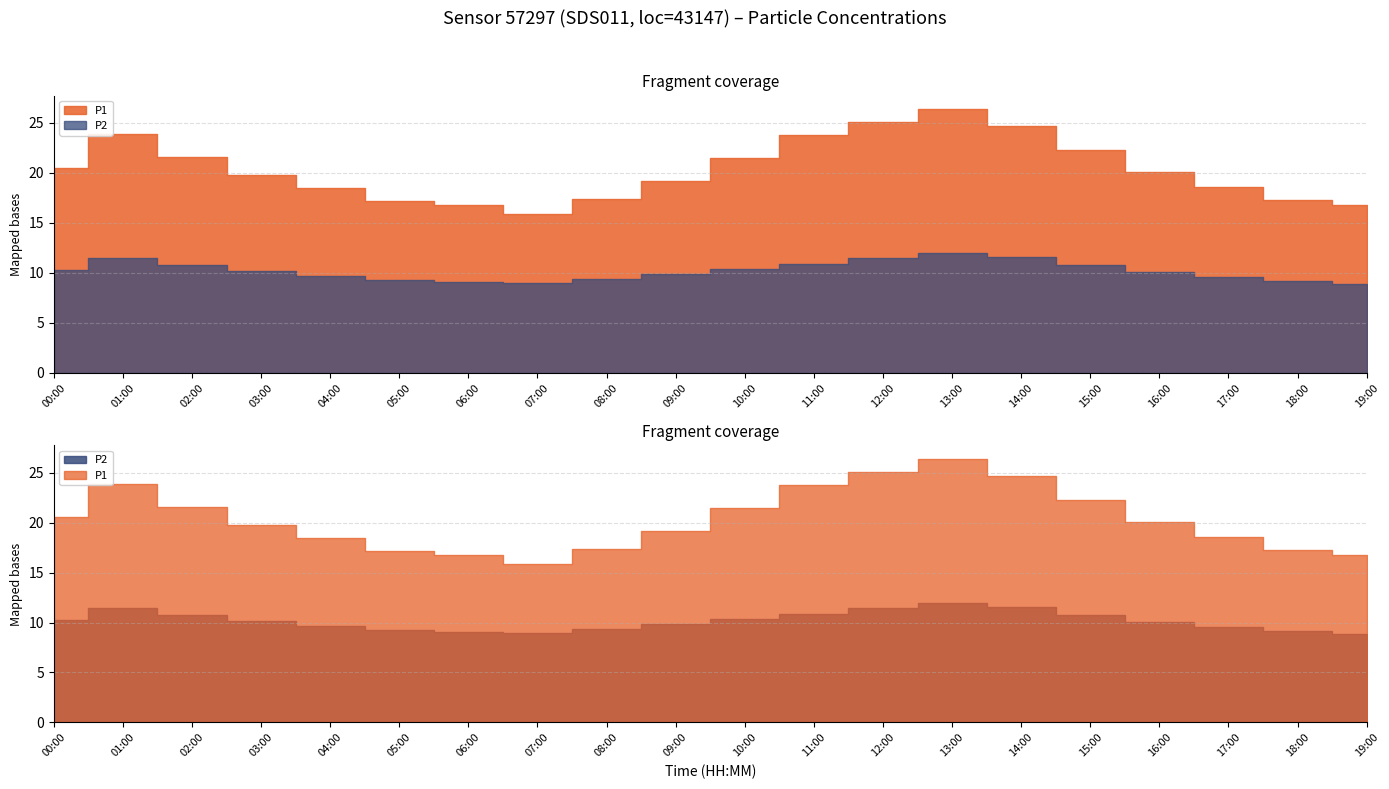

The P2 series shows 3.1 at 19:00. True or false?

False